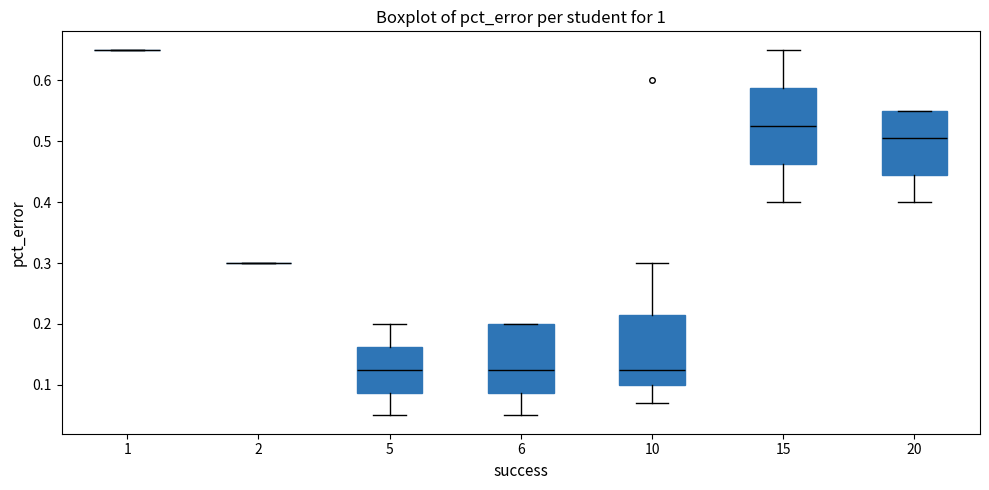

Comparing the boxes themselves (not the whiskers), which one is the tallest?

15